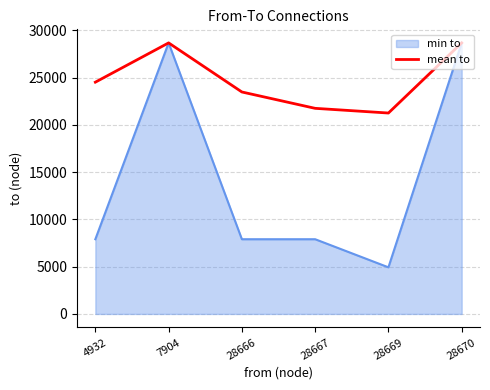

Which series has the largest range (max minus min)?

min to